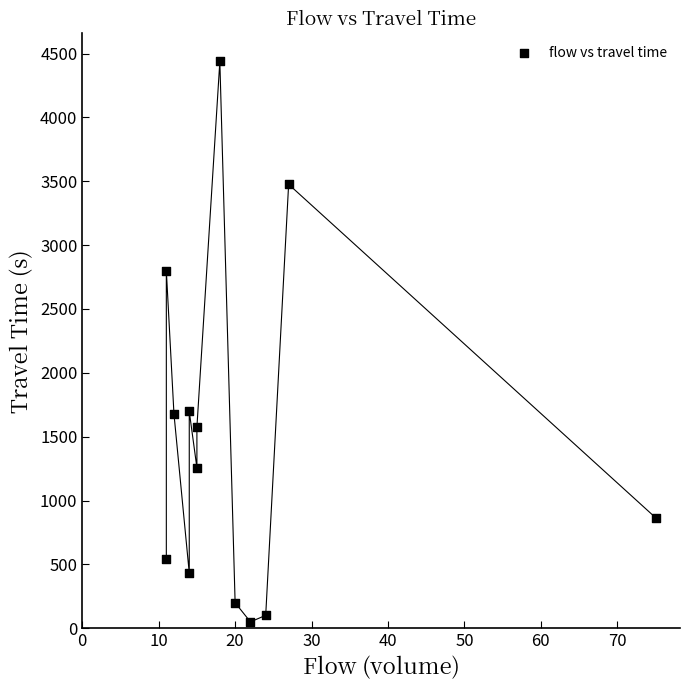

What is the range of Y values (max minus min)?

4388